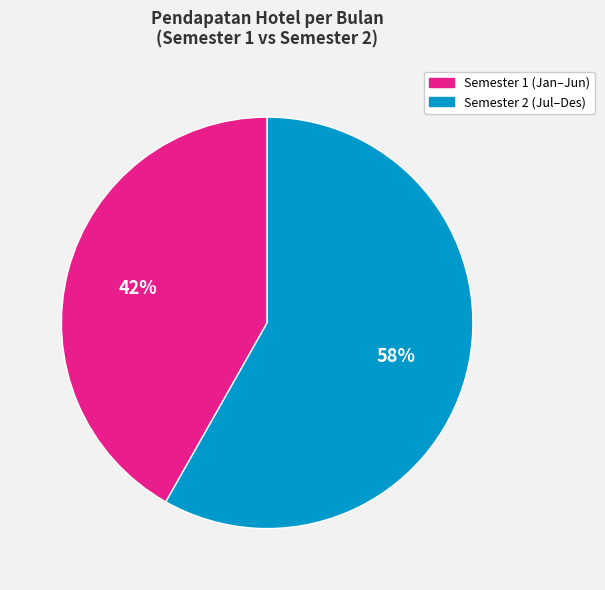

To the nearest percent, what is the average slice percentage?

50%